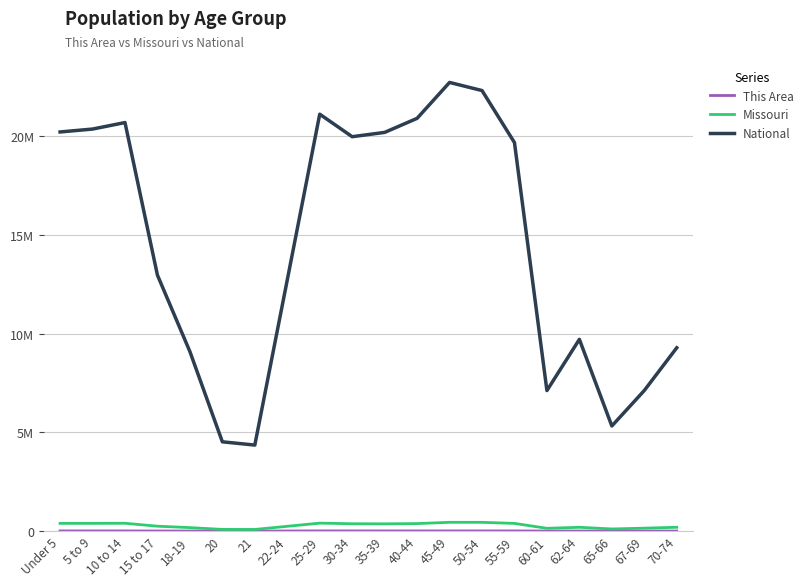

Does the chart have visible grid lines?

Yes